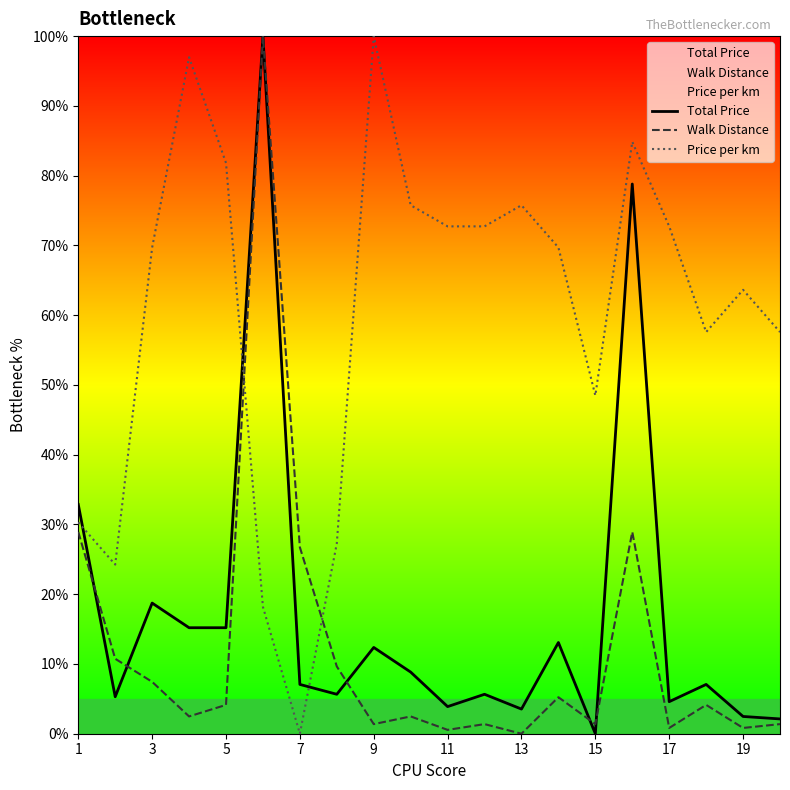

Which series changed the most between 5 and 17?

Total Price